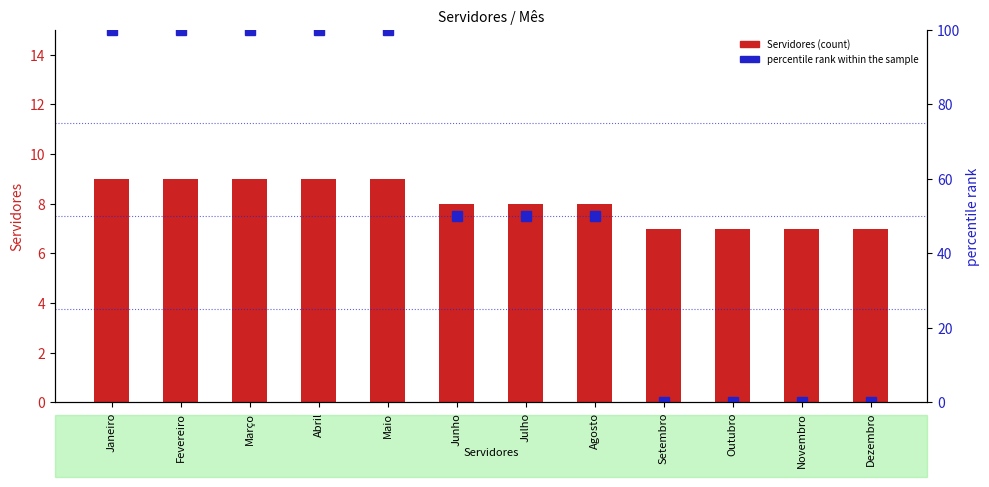

Reading left to right, extract all data points from this chart.

Servidores: 9	9	9	9	9	8	8	8	7	7	7	7
percentile rank within the sample: 100	100	100	100	100	50	50	50	0	0	0	0